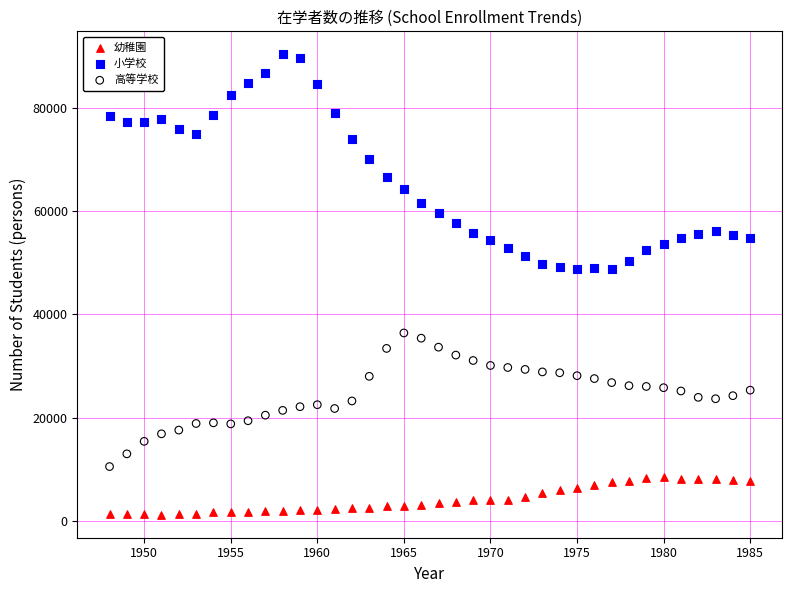

Which series has the largest Y range (max minus min)?

小学校